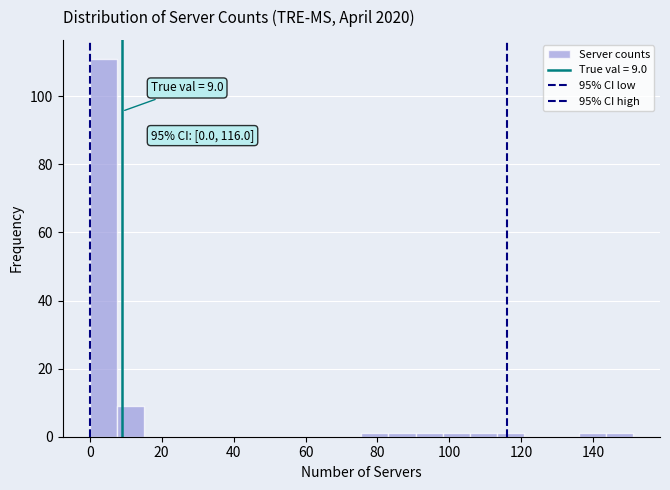

Read against the x-axis, roughly where is the centre of the tallest bar?

4